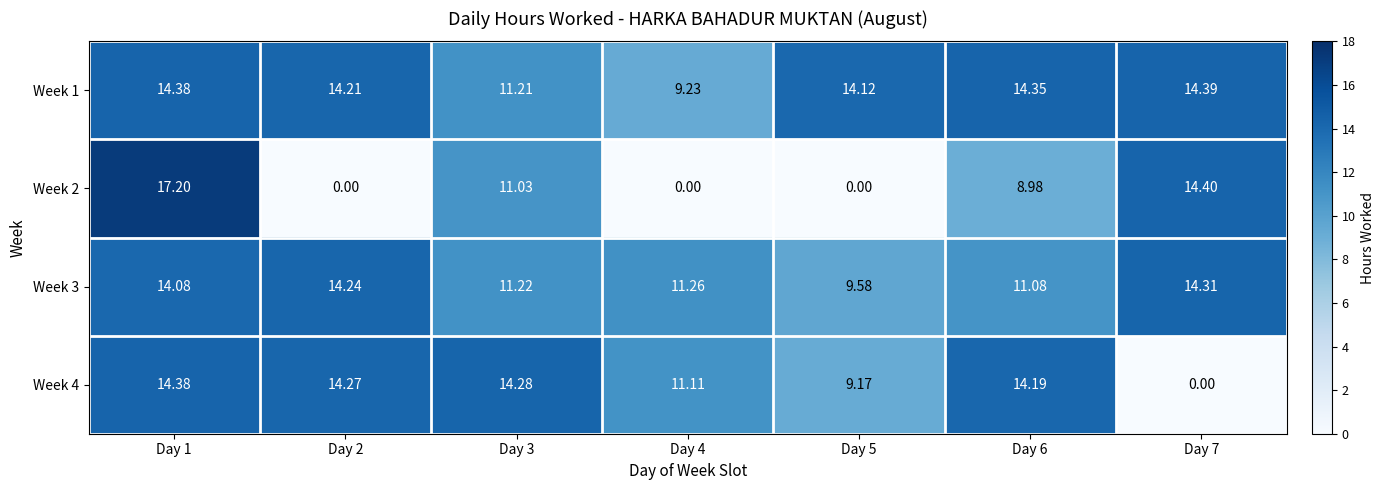

Which series has the largest range (max minus min)?

Week 2